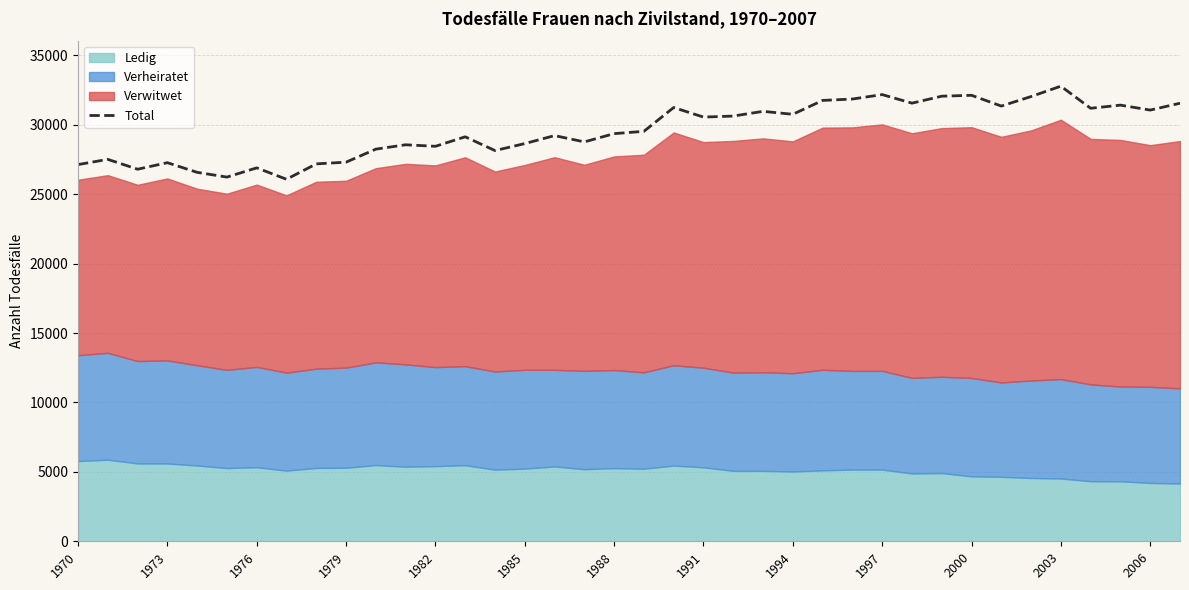

What is the maximum value for Total?

32785